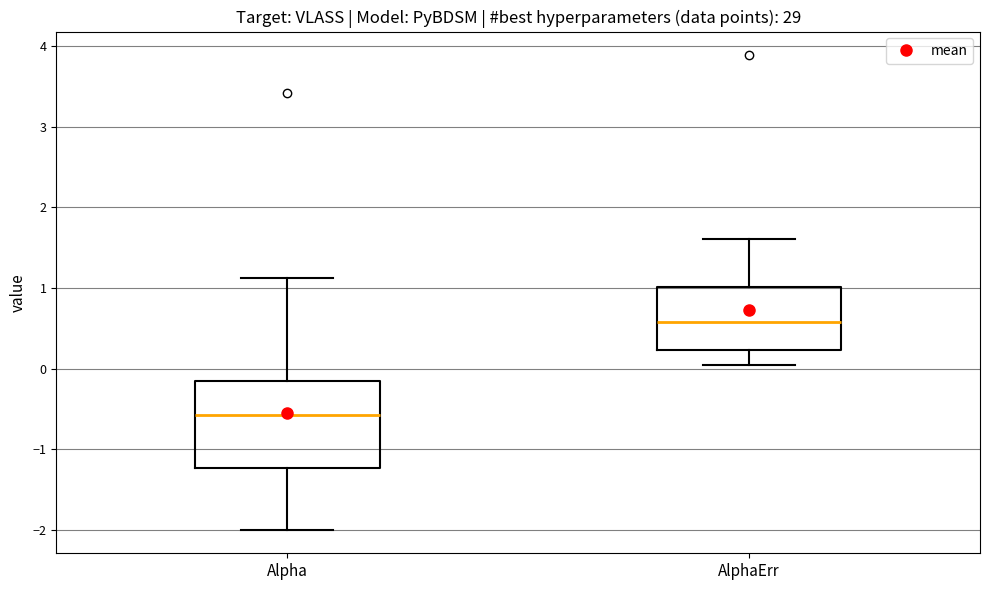

Reading left to right, read every box against the y-axis: the position of its median line, the range the box covers, and the ends of its whiskers. The values are not printed on the chart, so give them approximately, as read against the axis.

Alpha: median -0.6, box -1.2 to -0.1, whiskers -2.0 to 1.1
AlphaErr: median 0.6, box 0.2 to 1.0, whiskers 0.0 to 1.6